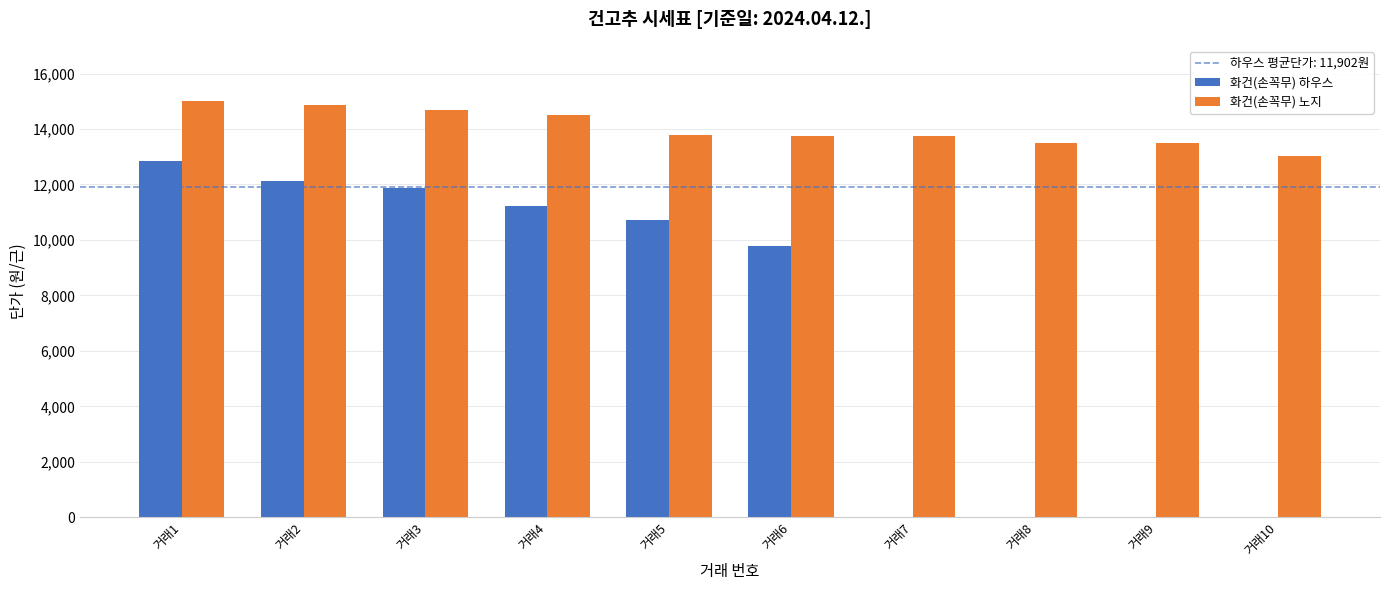

Count the number of categories in the chart.

10